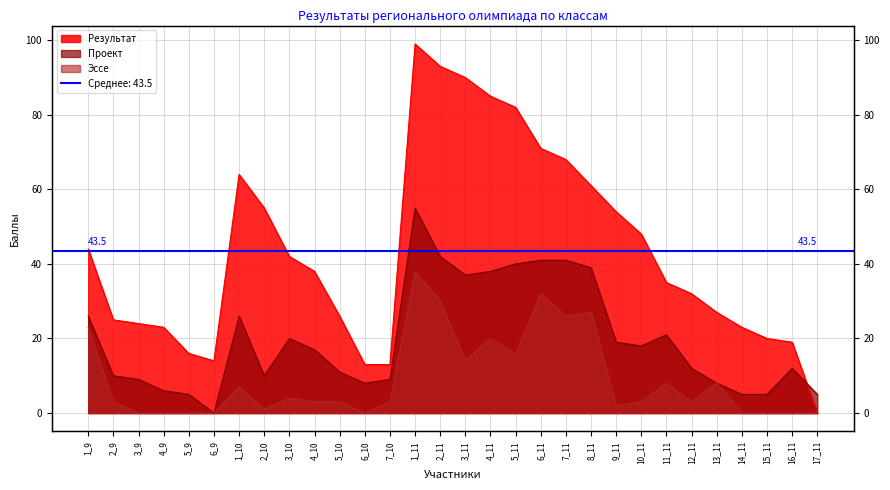

What is the difference between the Результат values at 7_10 and 7_11?

55